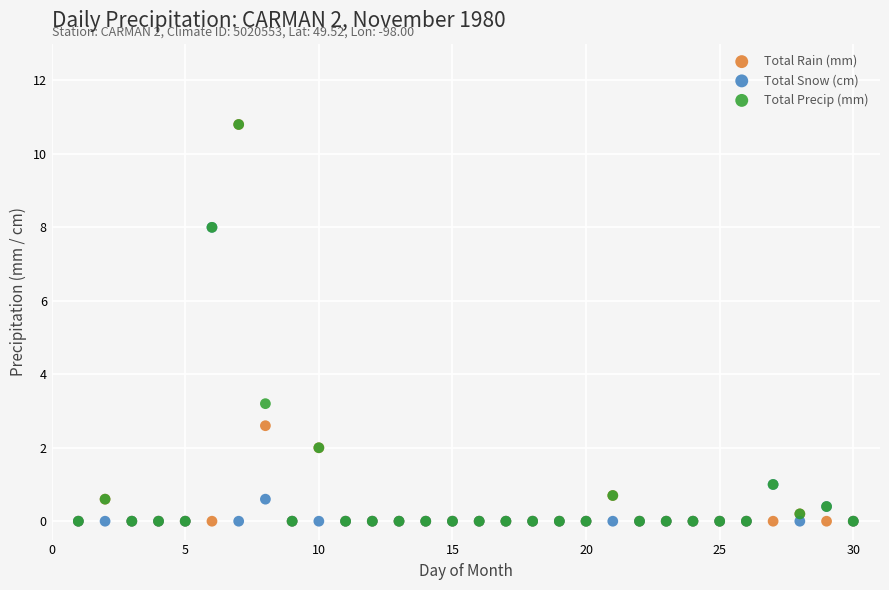

In the Total Snow (cm) series, what Y value is closest to 4?

1.0